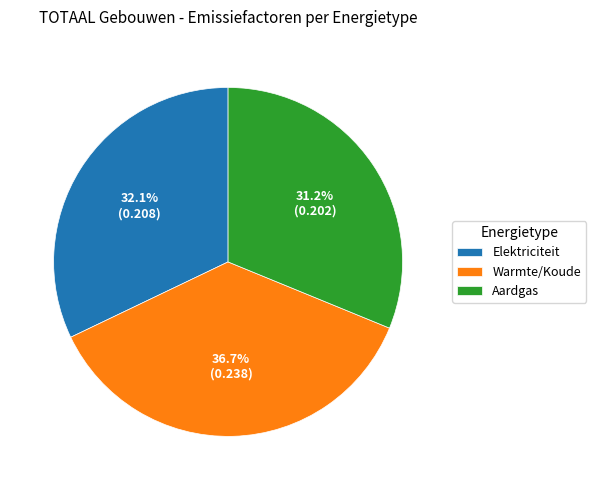

The Elektriciteit slice represents 32% of the pie. True or false?

True